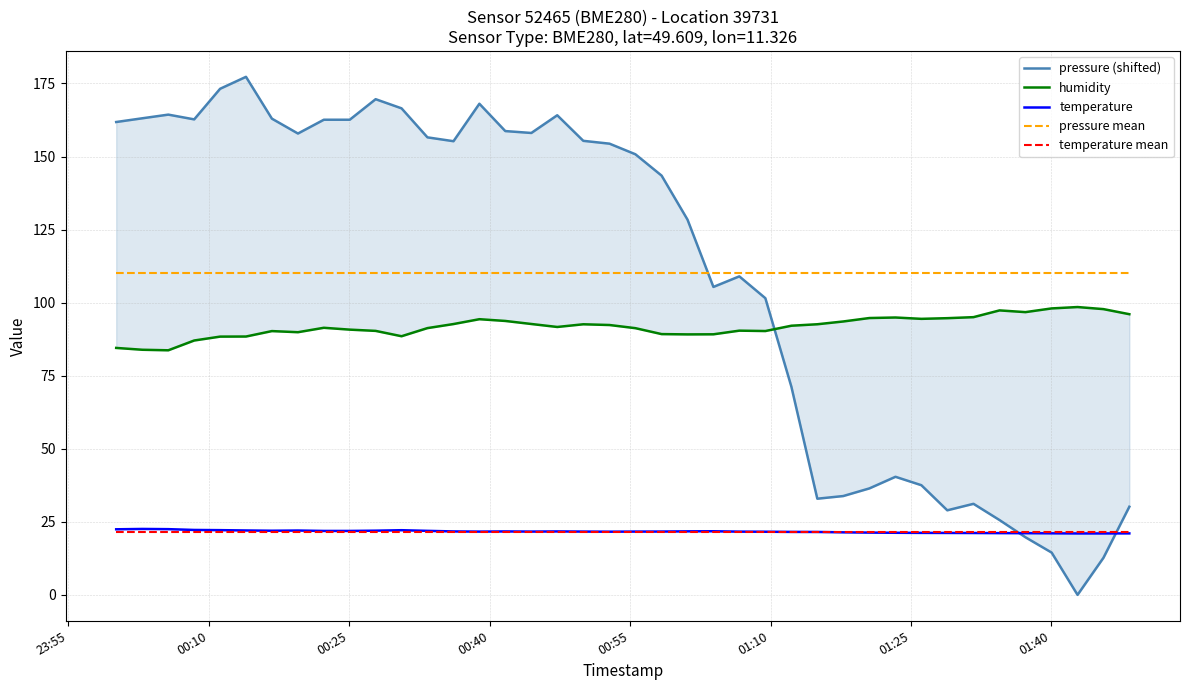

Rank the series by their maximum value, from highest to lowest.

pressure (shifted), pressure mean, humidity, temperature, temperature mean